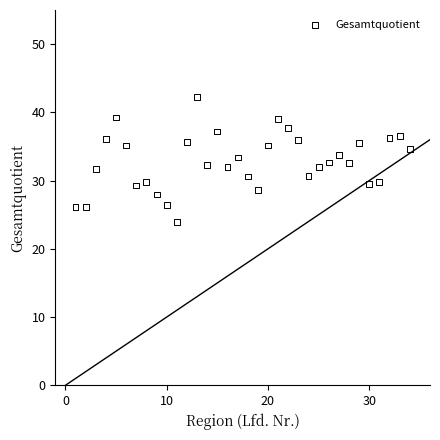

What is the range of Y values (max minus min)?

18.3